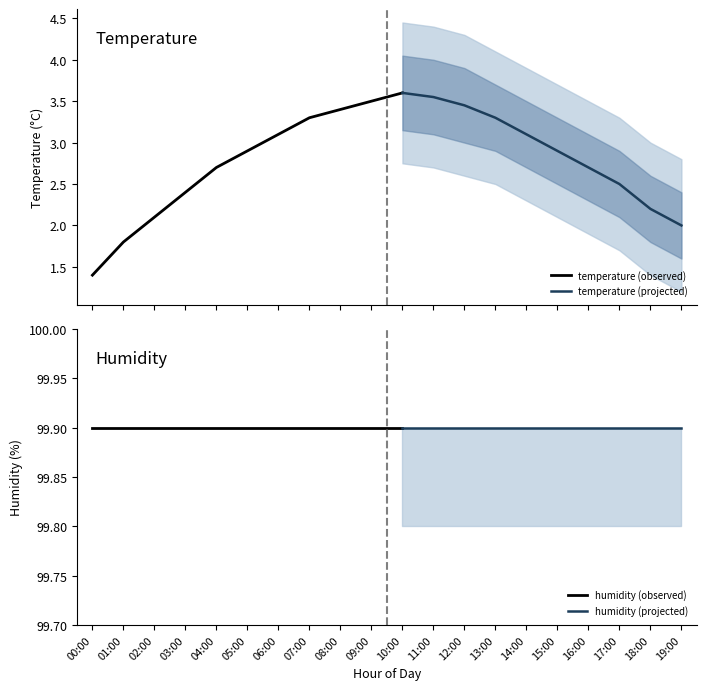

True or false: humidity and temperature cross at least once.

False